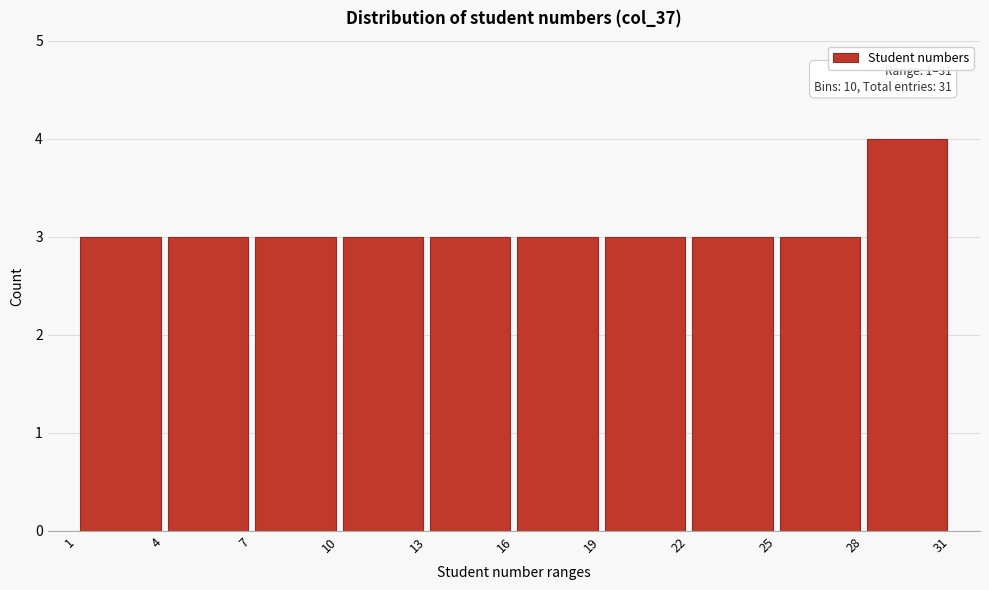

Which range on the x-axis has the tallest bar?

28 to 31